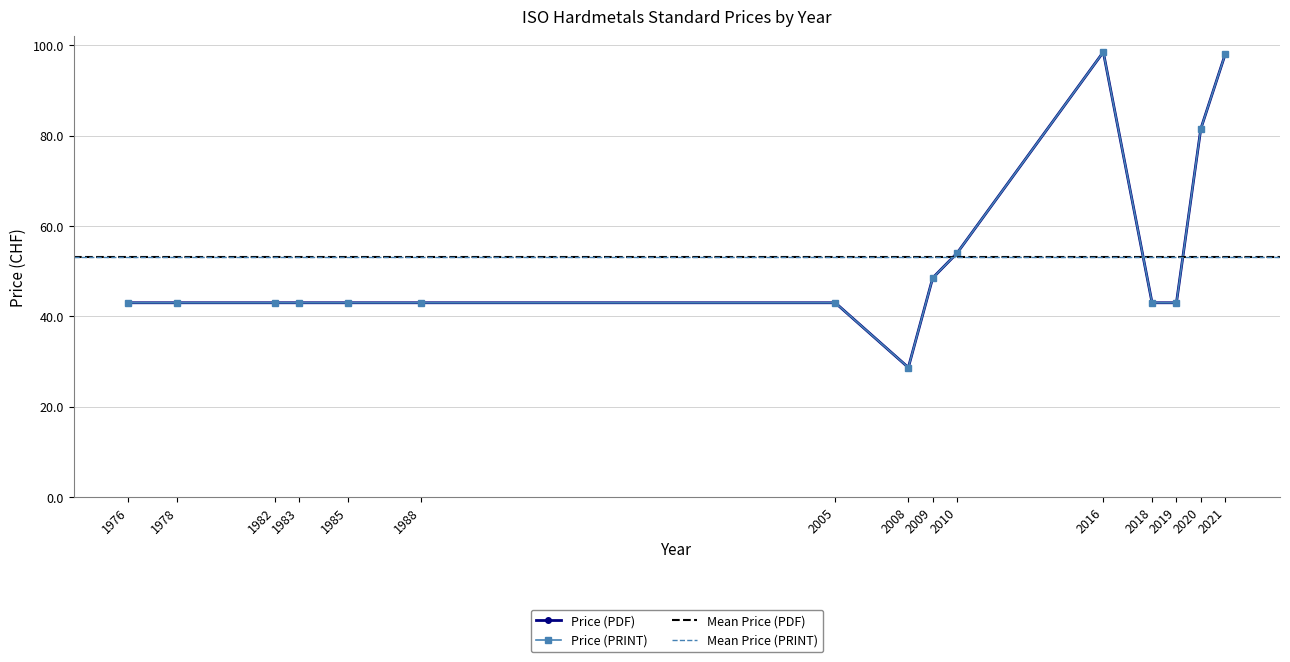

How many categories are shown in the chart?

15